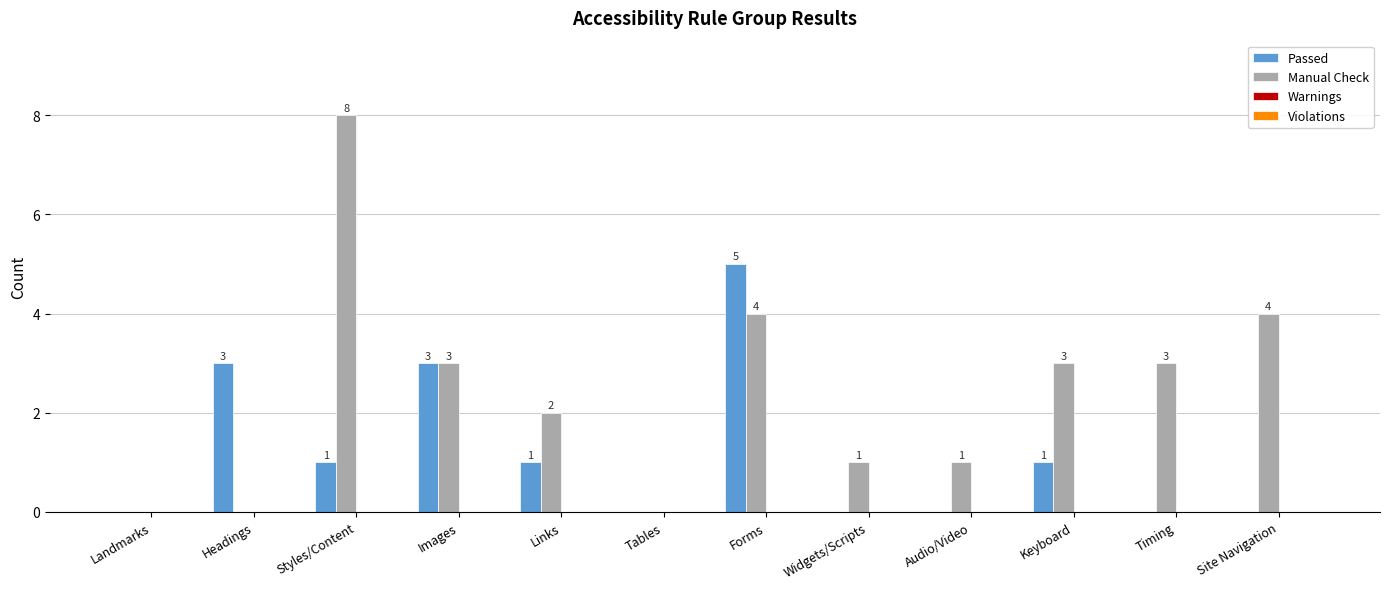

Reading left to right, extract all data points from this chart.

Passed: Landmarks=0	Headings=3	Styles/Content=1	Images=3	Links=1	Tables=0	Forms=5	Widgets/Scripts=0	Audio/Video=0	Keyboard=1	Timing=0	Site Navigation=0
Manual Check: Landmarks=0	Headings=0	Styles/Content=8	Images=3	Links=2	Tables=0	Forms=4	Widgets/Scripts=1	Audio/Video=1	Keyboard=3	Timing=3	Site Navigation=4